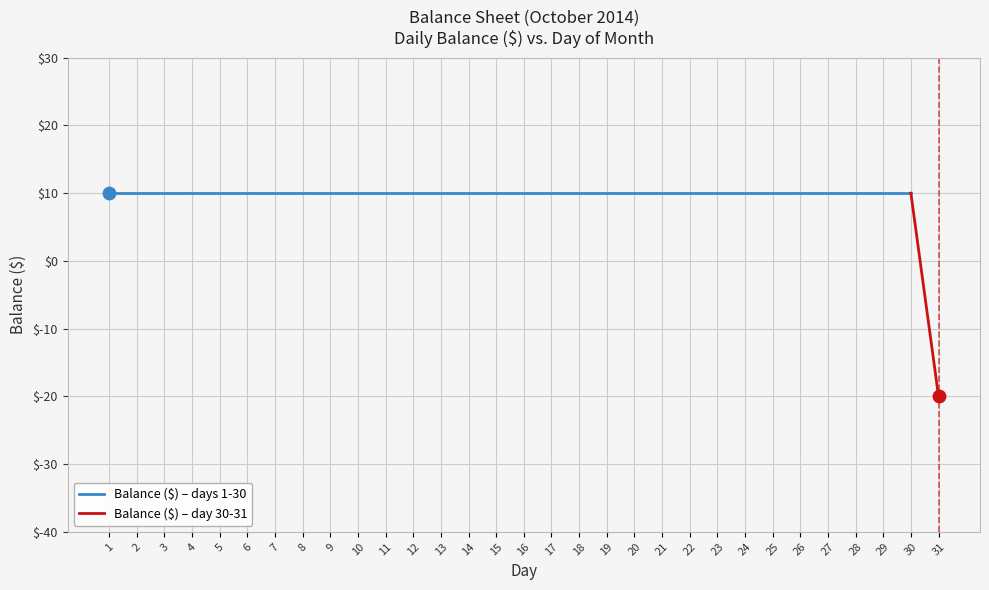

Which has a higher value, 9 or 12?

9